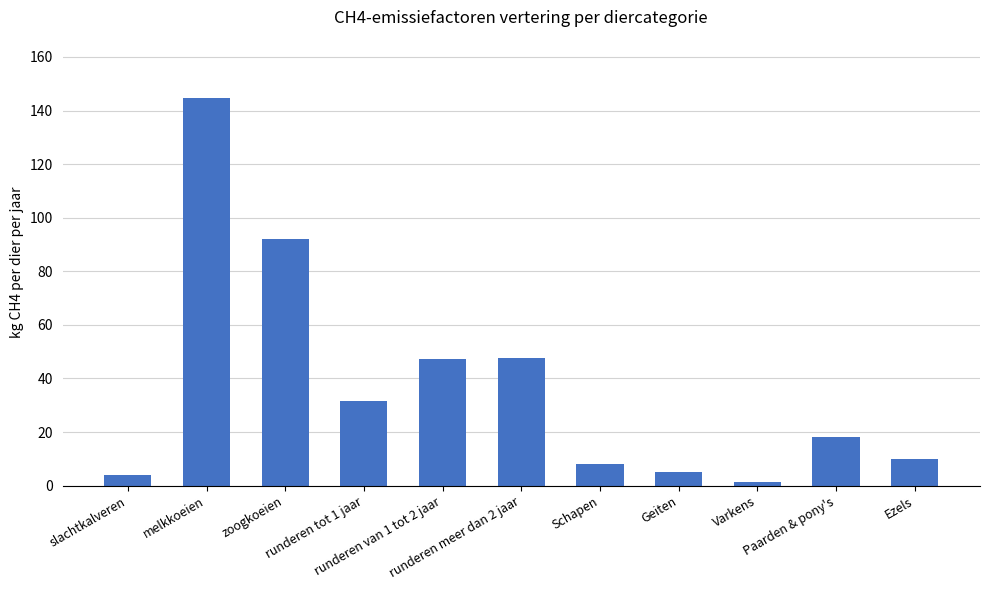

What is the average value?

37.2